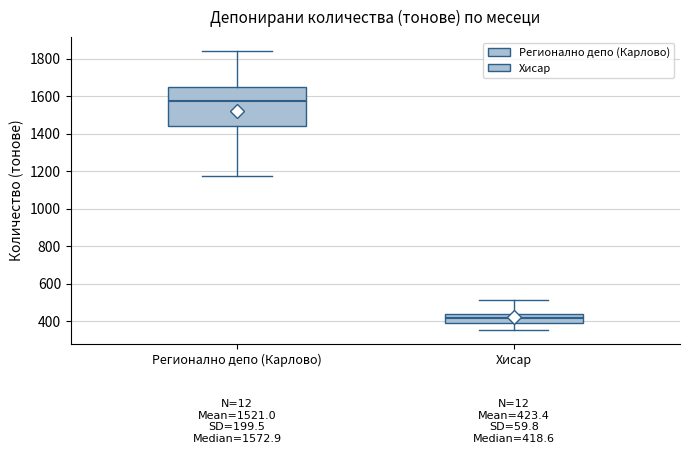

Which box's median line is the lowest?

Хисар